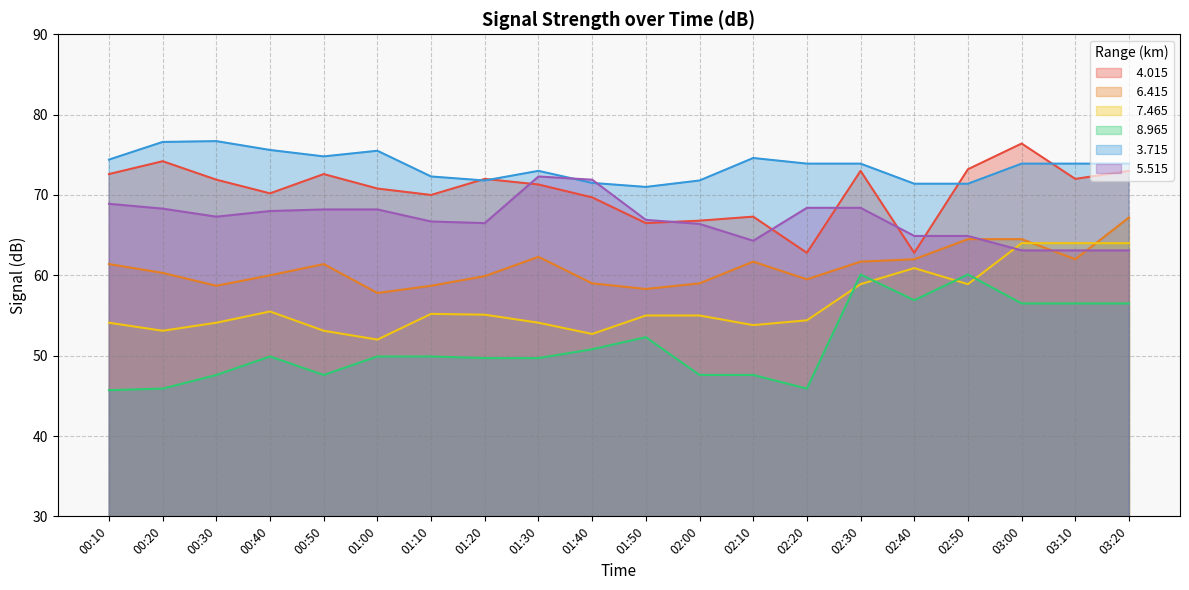

Reading left to right, list all the values displayed in this chart.

  4.015: 00:10=72.6	00:20=74.2	00:30=71.9	00:40=70.2	00:50=72.6	01:00=70.8	01:10=70.0	01:20=72.0	01:30=71.3	01:40=69.7	01:50=66.5	02:00=66.8	02:10=67.3	02:20=62.8	02:30=73.0	02:40=62.8	02:50=73.2	03:00=76.4	03:10=72.0	03:20=73.0
  6.415: 00:10=61.4	00:20=60.3	00:30=58.7	00:40=60.0	00:50=61.4	01:00=57.8	01:10=58.7	01:20=59.9	01:30=62.3	01:40=59.0	01:50=58.3	02:00=59.0	02:10=61.7	02:20=59.5	02:30=61.7	02:40=62.0	02:50=64.5	03:00=64.5	03:10=62.0	03:20=67.2
  7.465: 00:10=54.1	00:20=53.1	00:30=54.1	00:40=55.5	00:50=53.1	01:00=52.0	01:10=55.2	01:20=55.1	01:30=54.1	01:40=52.7	01:50=55.0	02:00=55.0	02:10=53.8	02:20=54.4	02:30=58.9	02:40=60.9	02:50=58.9	03:00=64.0	03:10=64.0	03:20=64.0
  8.965: 00:10=45.7	00:20=45.9	00:30=47.6	00:40=49.9	00:50=47.6	01:00=49.9	01:10=49.9	01:20=49.7	01:30=49.7	01:40=50.8	01:50=52.3	02:00=47.6	02:10=47.6	02:20=45.9	02:30=60.1	02:40=56.9	02:50=60.1	03:00=56.5	03:10=56.5	03:20=56.5
  3.715: 00:10=74.4	00:20=76.6	00:30=76.7	00:40=75.6	00:50=74.8	01:00=75.5	01:10=72.3	01:20=71.8	01:30=73.0	01:40=71.5	01:50=71.0	02:00=71.8	02:10=74.6	02:20=73.9	02:30=73.9	02:40=71.4	02:50=71.4	03:00=73.9	03:10=73.9	03:20=73.9
  5.515: 00:10=68.9	00:20=68.3	00:30=67.3	00:40=68.0	00:50=68.2	01:00=68.2	01:10=66.7	01:20=66.5	01:30=72.3	01:40=71.9	01:50=66.9	02:00=66.4	02:10=64.3	02:20=68.4	02:30=68.4	02:40=64.9	02:50=64.9	03:00=63.1	03:10=63.1	03:20=63.1